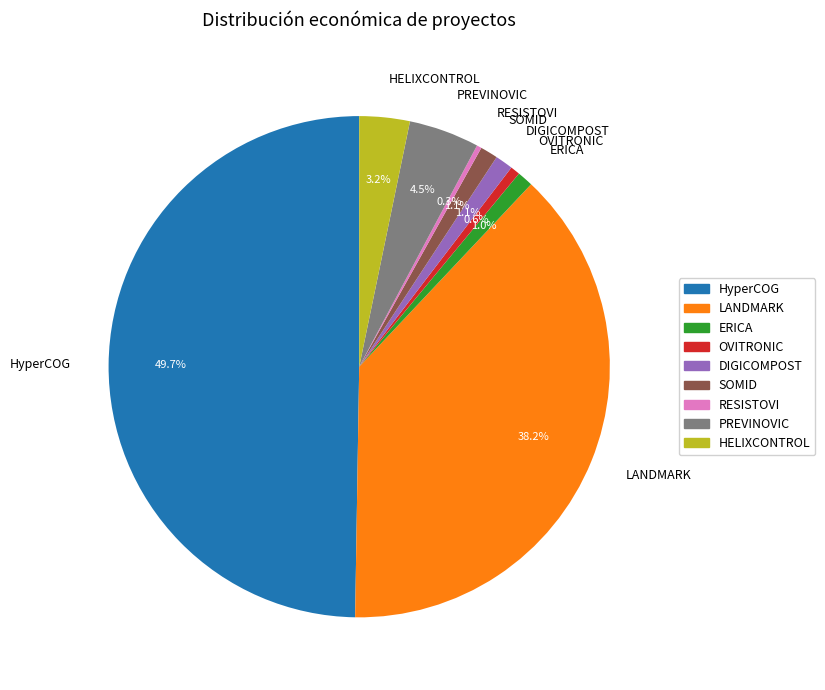

True or false: HELIXCONTROL accounts for 3% of the total.

True